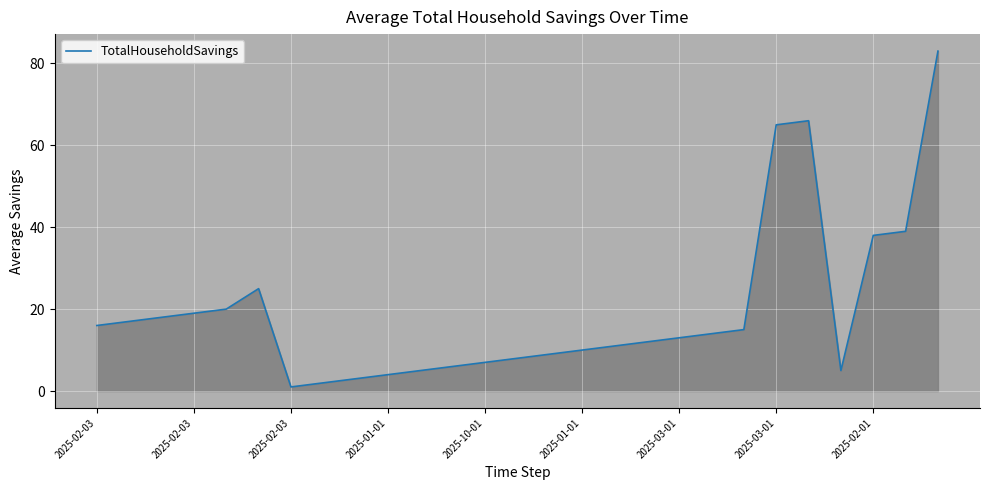

What is the minimum value shown in the chart?

1